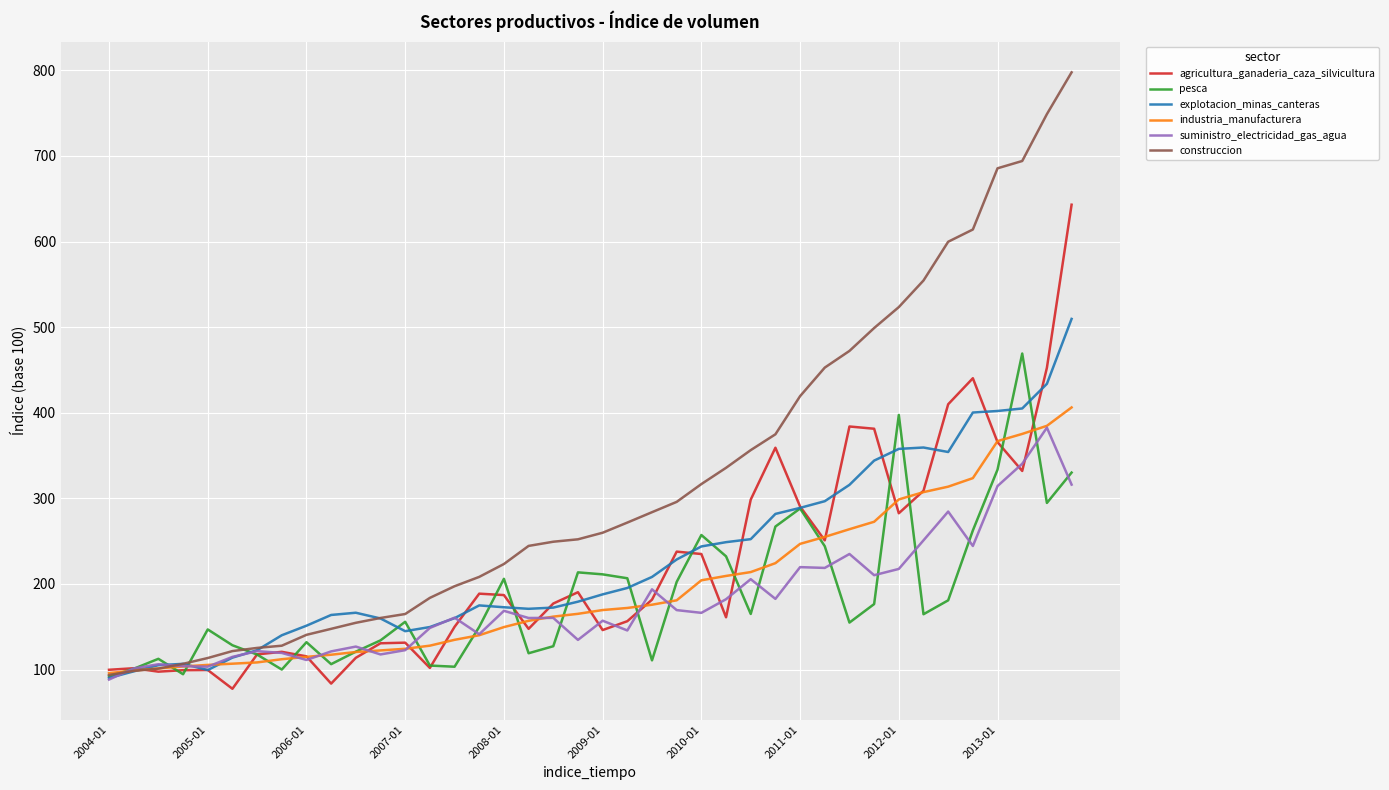

Which series has the widest spread of values?

construccion